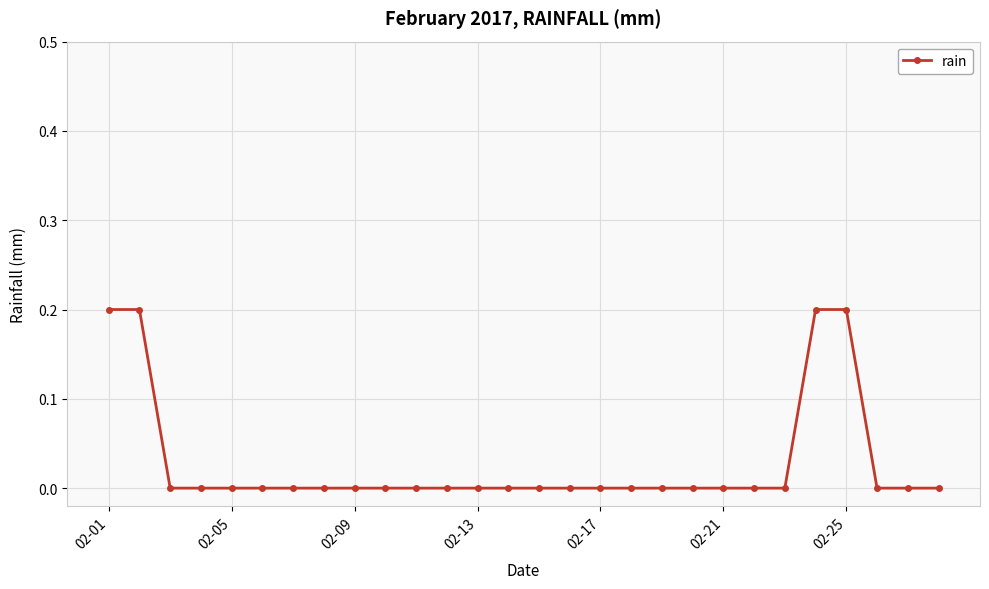

What is the sum of all values?

0.8